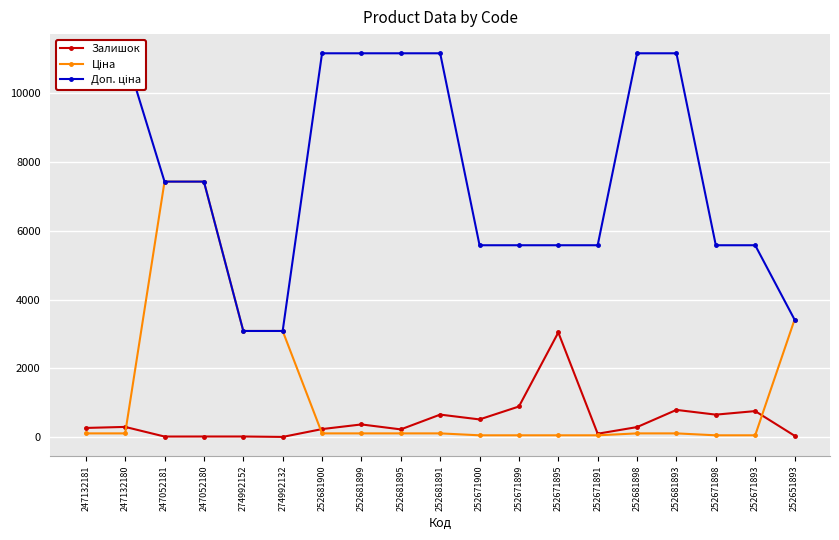

True or false: Ціна has more than 0 points higher than both neighbors.

False